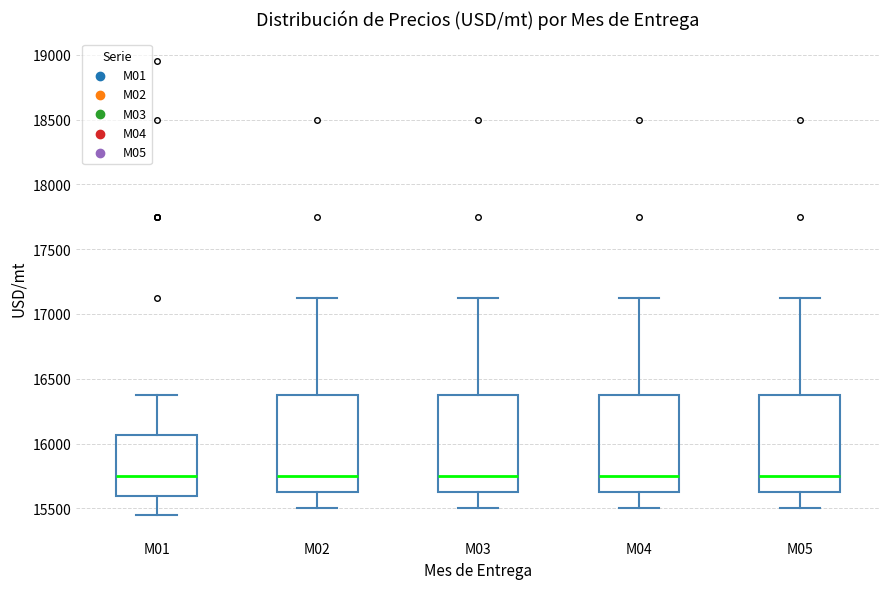

Where does the upper whisker of the box for M01 end on the y-axis? The values are not printed on the chart, so give them approximately, as read against the axis.

16400